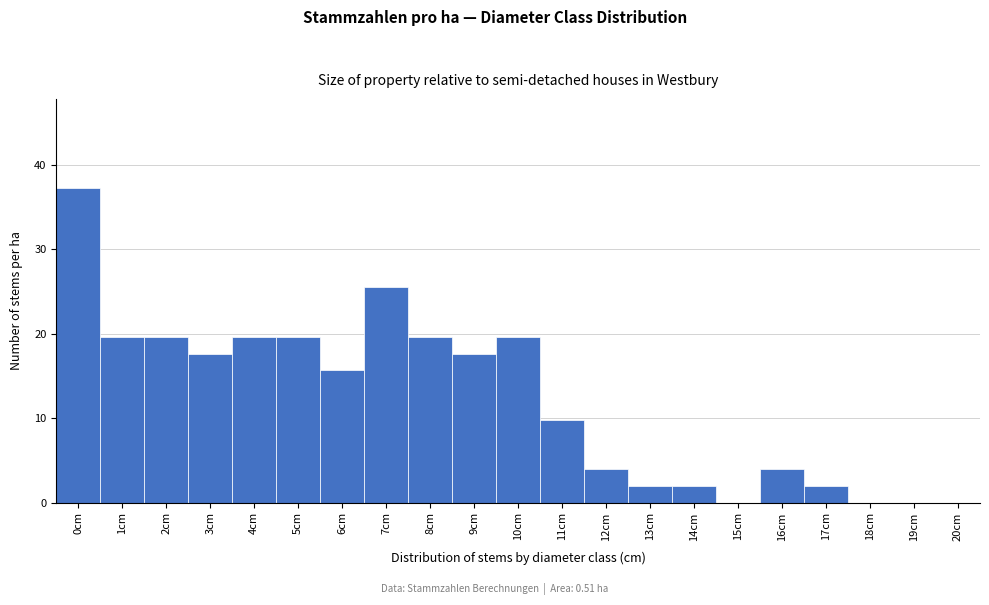

Reading left to right, extract all data points from this chart.

0cm=37.3	1cm=19.6	2cm=19.6	3cm=17.6	4cm=19.6	5cm=19.6	6cm=15.7	7cm=25.5	8cm=19.6	9cm=17.6	10cm=19.6	11cm=9.8	12cm=3.9	13cm=2.0	14cm=2.0	15cm=0.0	16cm=3.9	17cm=2.0	18cm=0.0	19cm=0.0	20cm=0.0